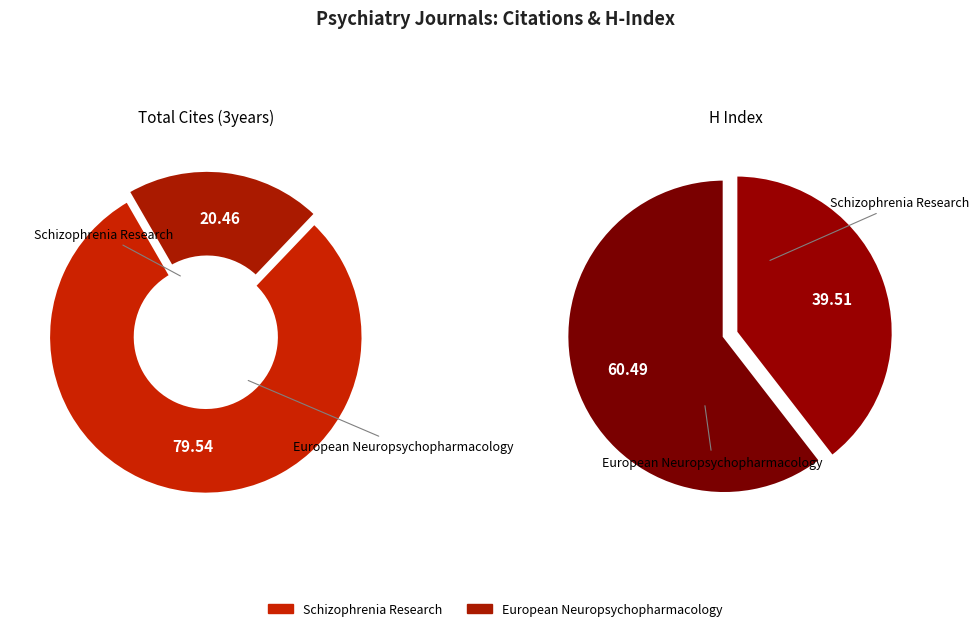

What percentage is the Schizophrenia Research slice, to the nearest percent?

80%